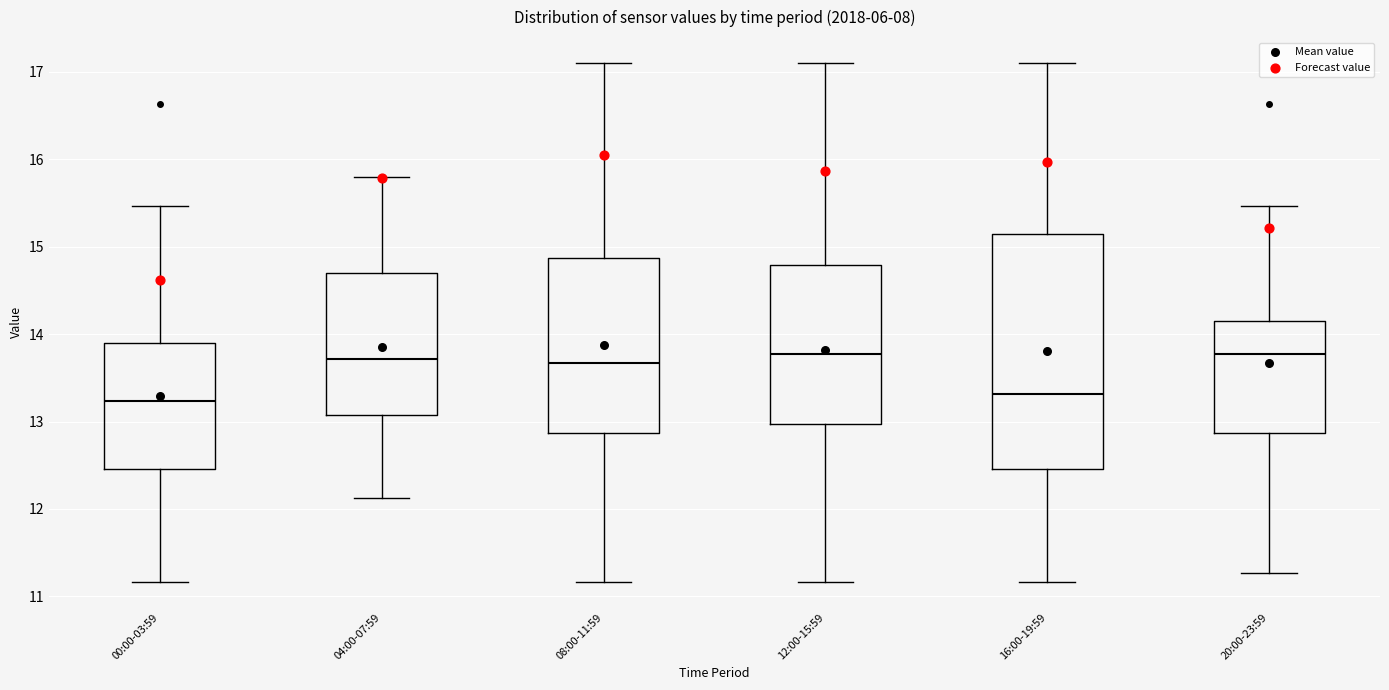

Reading left to right, read every box against the y-axis: the position of its median line, the range the box covers, and the ends of its whiskers. The values are not printed on the chart, so give them approximately, as read against the axis.

00:00-03:59: median 13.2, box 12.5 to 13.9, whiskers 11.2 to 15.5
04:00-07:59: median 13.7, box 13.1 to 14.7, whiskers 12.1 to 15.8
08:00-11:59: median 13.7, box 12.9 to 14.9, whiskers 11.2 to 17.1
12:00-15:59: median 13.8, box 13.0 to 14.8, whiskers 11.2 to 17.1
16:00-19:59: median 13.3, box 12.5 to 15.1, whiskers 11.2 to 17.1
20:00-23:59: median 13.8, box 12.9 to 14.2, whiskers 11.3 to 15.5